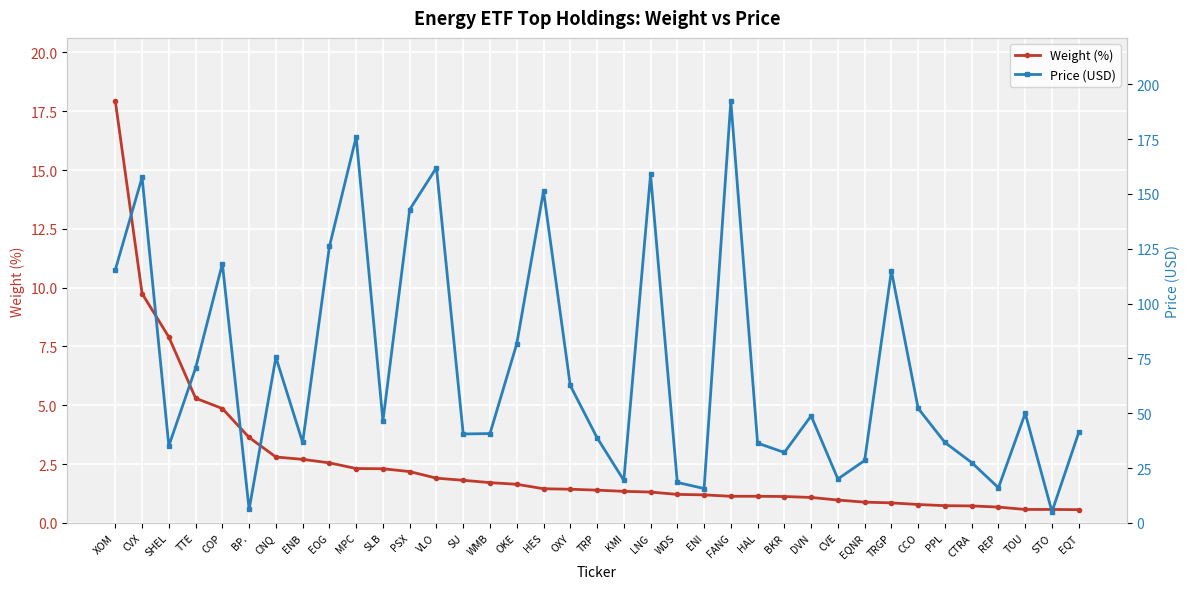

Reading left to right, what are all the values shown in this chart?

Weight (%): 17.9	9.8	7.9	5.3	4.9	3.6	2.8	2.7	2.5	2.3	2.3	2.2	1.9	1.8	1.7	1.6	1.4	1.4	1.4	1.3	1.3	1.2	1.2	1.1	1.1	1.1	1.1	1.0	0.9	0.8	0.8	0.7	0.7	0.7	0.6	0.6	0.6
Price (USD): 115.5	157.6	35.1	70.6	118.2	6.1	75.5	36.7	126.0	176.0	46.5	142.9	162.0	40.5	40.7	81.7	151.3	62.7	38.9	19.4	158.9	18.4	15.7	192.3	36.4	32.1	48.8	20.0	28.4	114.9	52.2	36.7	27.5	16.0	50.0	5.1	41.2